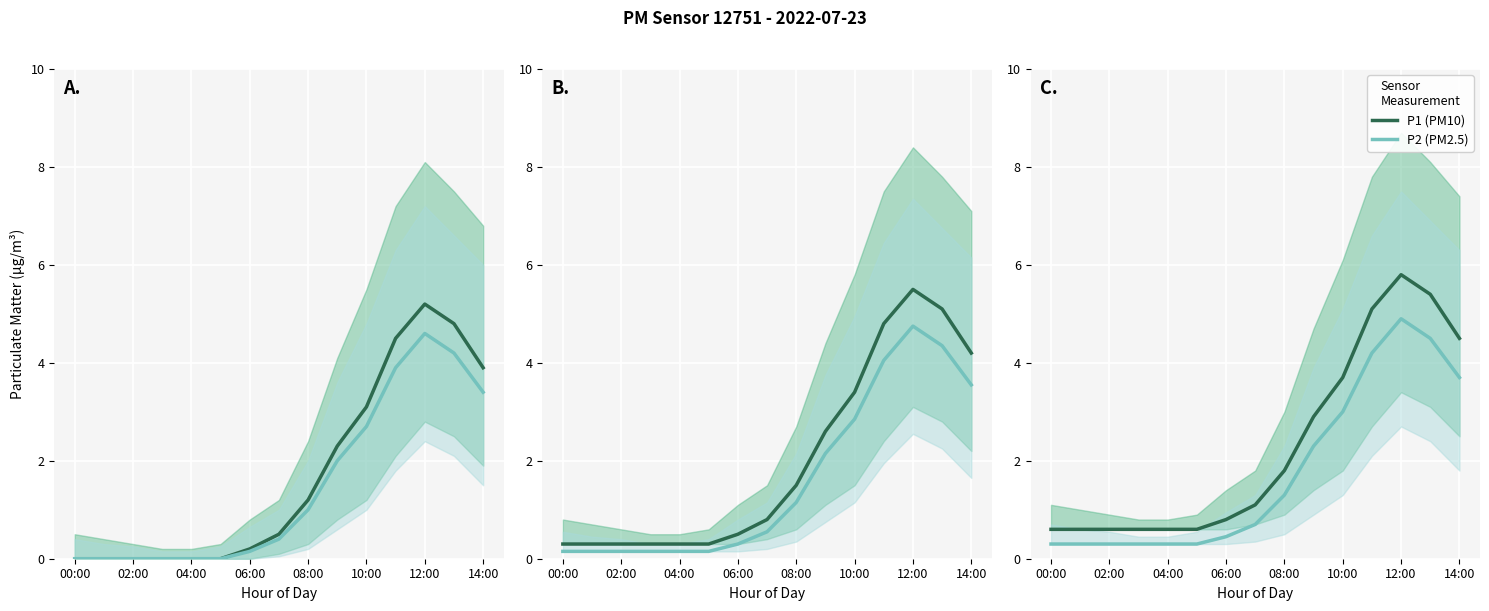

What is the difference between the P1 values at 11 and 00:00?

4.5